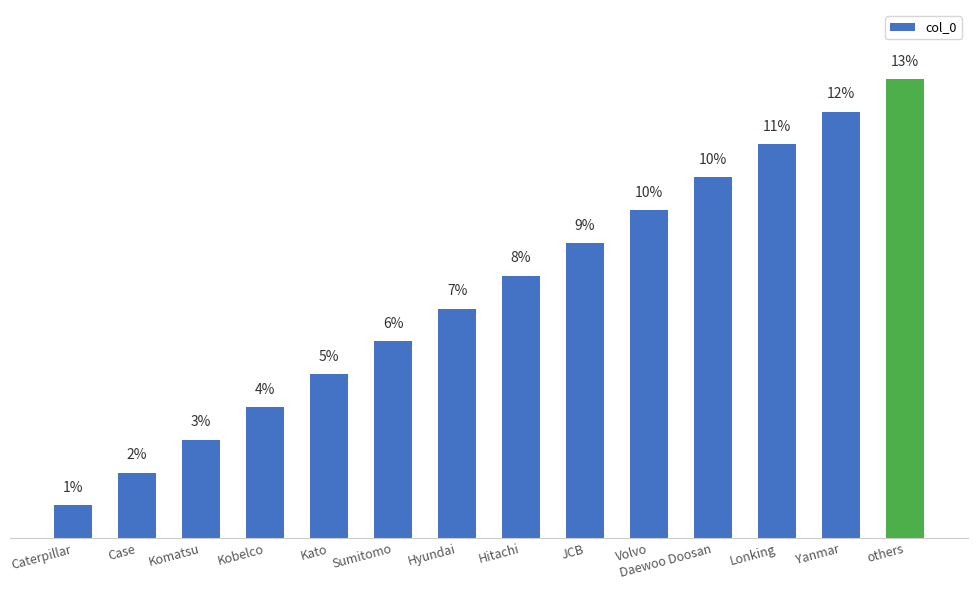

What is the average value?

7.1